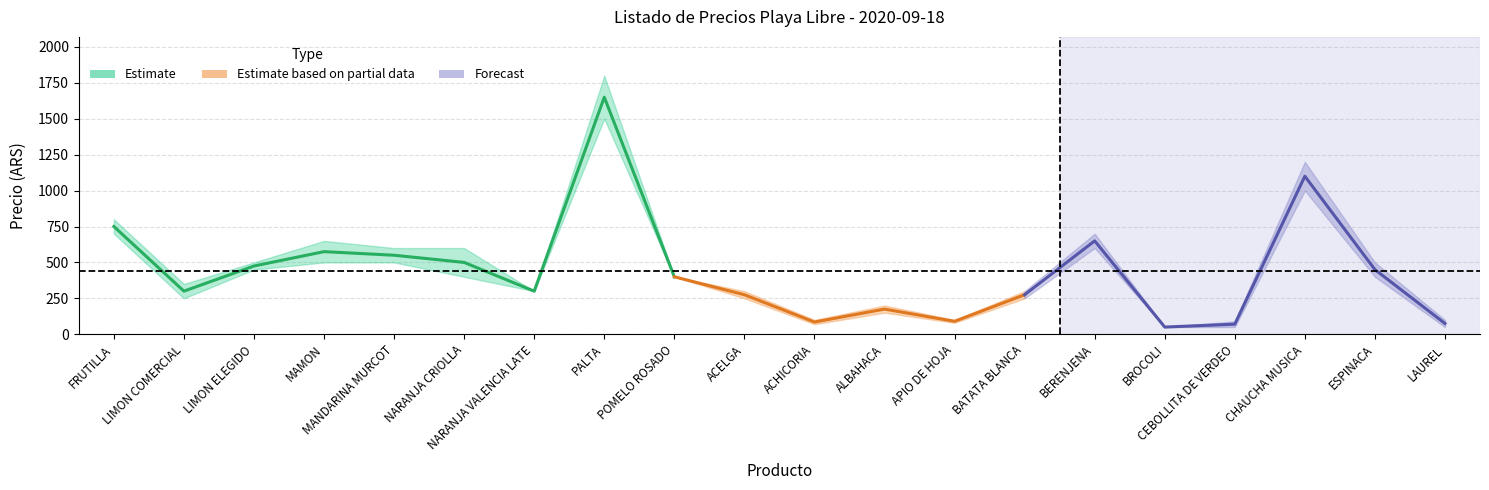

Reading right to left, list all the values displayed in this chart.

PRECIO MAXIMO: LAUREL=100	ESPINACA=500	CHAUCHA MUSICA=1200	CEBOLLITA DE VERDEO=90	BROCOLI=50	BERENJENA=700	BATATA BLANCA=300	APIO DE HOJA=100	ALBAHACA=200	ACHICORIA=100	ACELGA=300	POMELO ROSADO=400	PALTA=1800	NARANJA VALENCIA LATE=300	NARANJA CRIOLLA=600	MANDARINA MURCOT=600	MAMON=650	LIMON ELEGIDO=500	LIMON COMERCIAL=350	FRUTILLA=800
PRECIO MINIMO: LAUREL=50	ESPINACA=400	CHAUCHA MUSICA=1000	CEBOLLITA DE VERDEO=50	BROCOLI=50	BERENJENA=600	BATATA BLANCA=250	APIO DE HOJA=80	ALBAHACA=150	ACHICORIA=70	ACELGA=250	POMELO ROSADO=400	PALTA=1500	NARANJA VALENCIA LATE=300	NARANJA CRIOLLA=400	MANDARINA MURCOT=500	MAMON=500	LIMON ELEGIDO=450	LIMON COMERCIAL=250	FRUTILLA=700